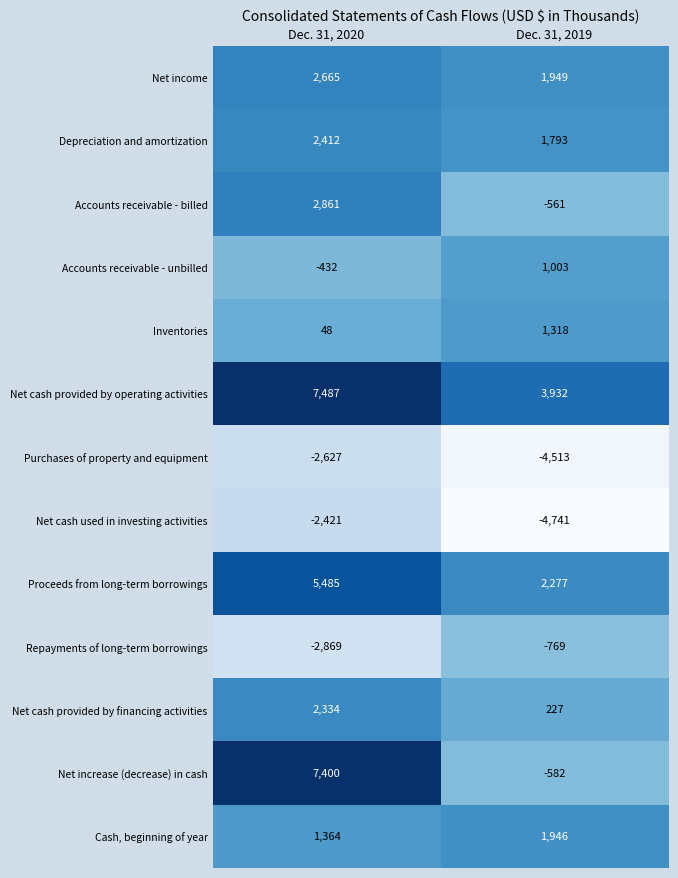

Reading left to right, extract all data points from this chart.

Net income: 2665	1949
Depreciation and amortization: 2412	1793
Accounts receivable - billed: 2861	-561
Accounts receivable - unbilled: -432	1003
Inventories: 48	1318
Net cash provided by operating activities: 7487	3932
Purchases of property and equipment: -2627	-4513
Net cash used in investing activities: -2421	-4741
Proceeds from long-term borrowings: 5485	2277
Repayments of long-term borrowings: -2869	-769
Net cash provided by financing activities: 2334	227
Net increase (decrease) in cash: 7400	-582
Cash, beginning of year: 1364	1946